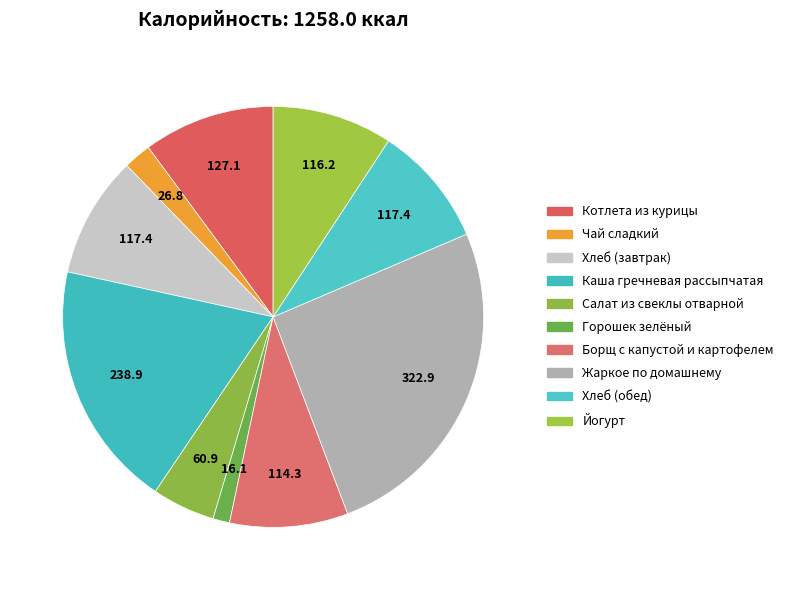

What is the smallest slice in the pie chart?

Горошек зелёный